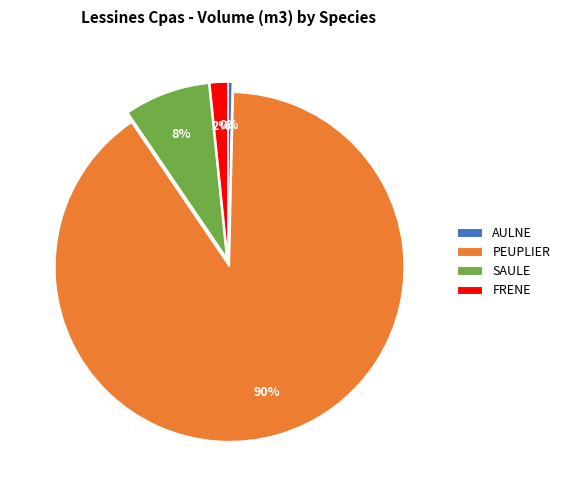

To the nearest percent, what is the difference between the largest and smallest slice percentages?

90%